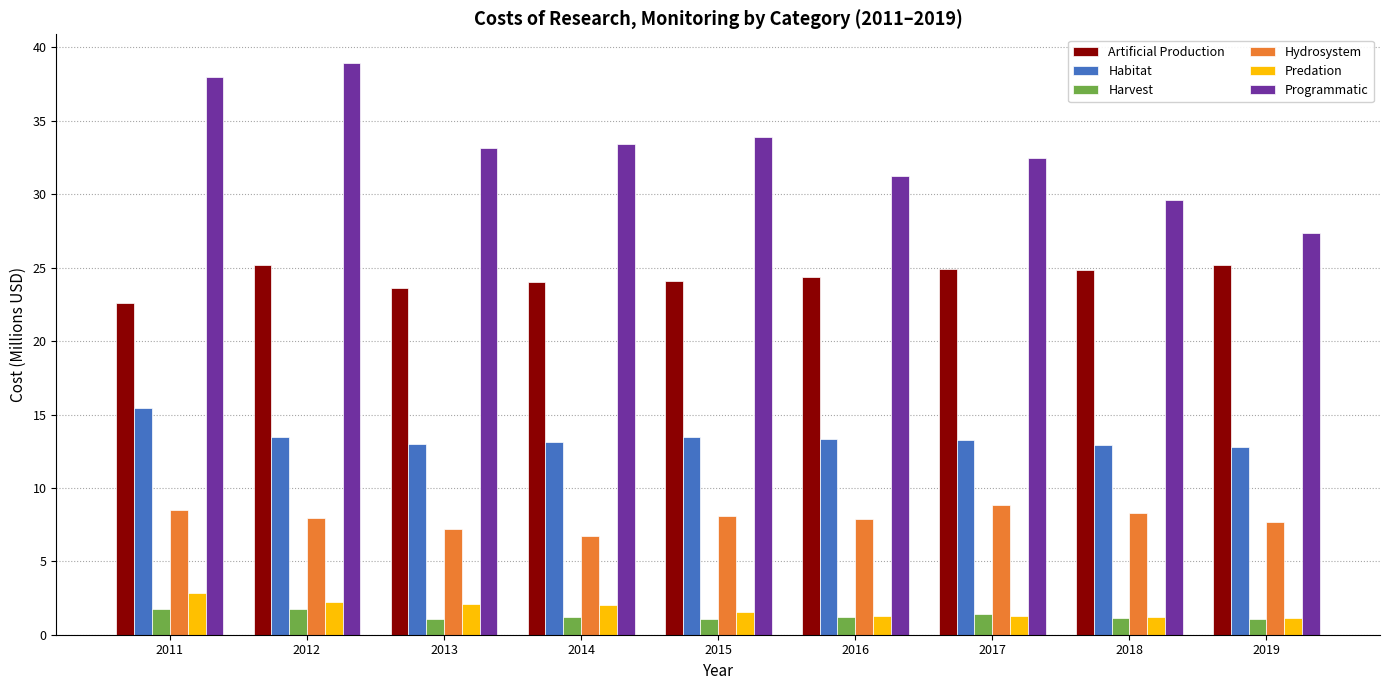

Where does the Hydrosystem series first go above 7?

2011